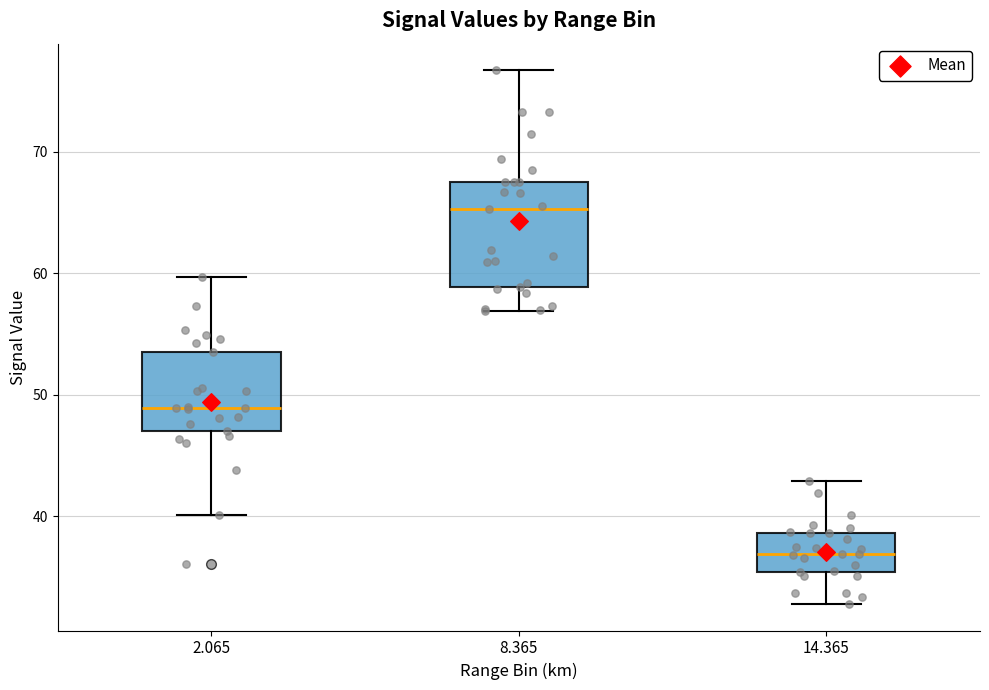

Which box is the tallest, from its lower edge to its upper edge?

8.365